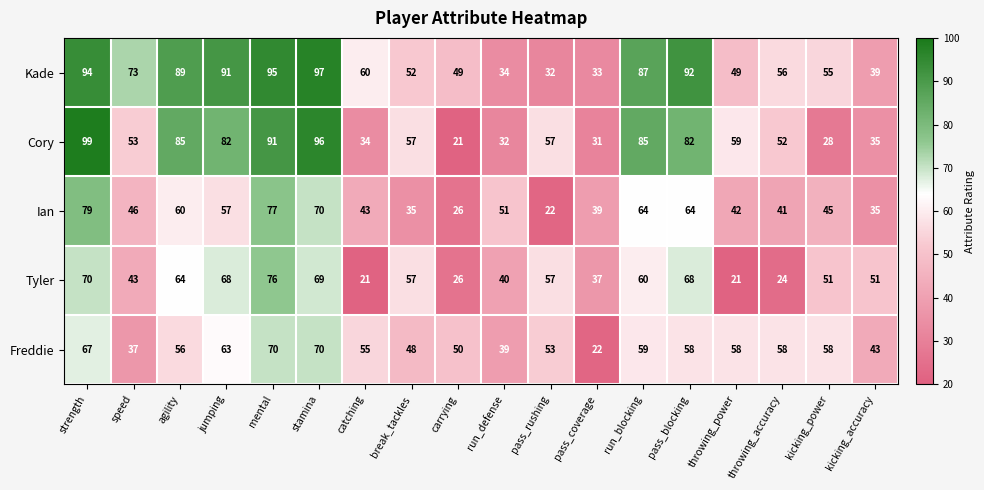

Which series has the largest range (max minus min)?

Cory